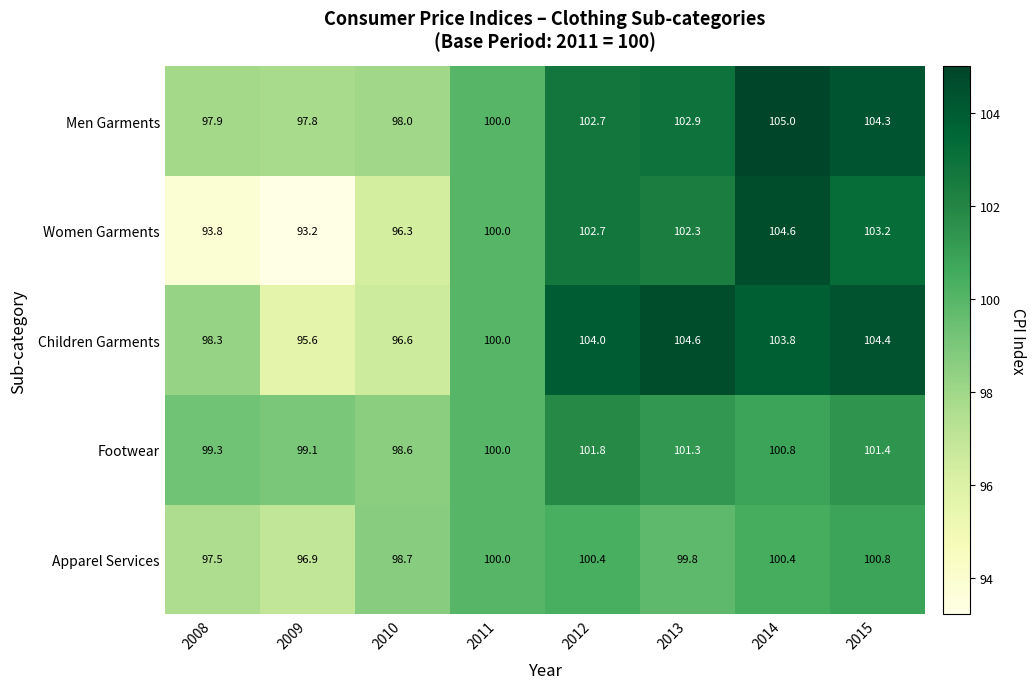

What is the difference between the second highest and minimum values in the Women Garments series?

10.0